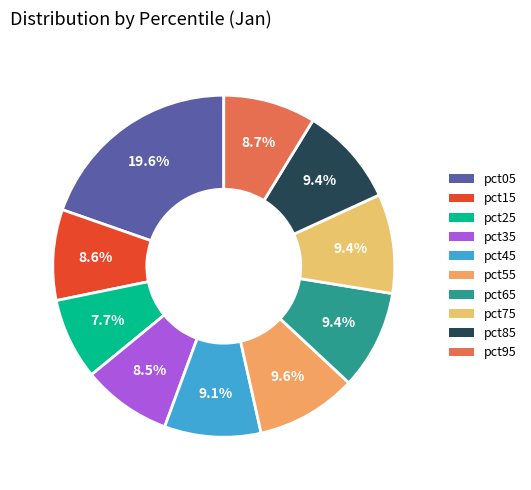

To the nearest percent, what is the combined percentage of pct25 and pct35?

16%